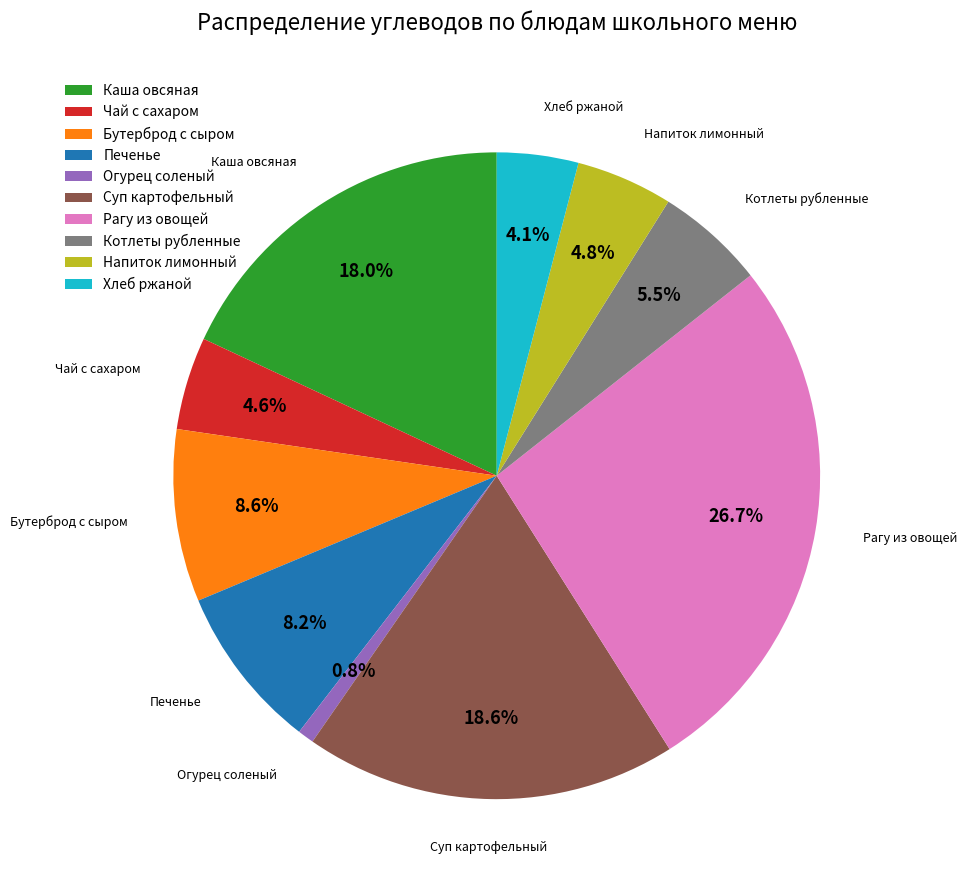

To the nearest percent, what is the average slice percentage?

10%